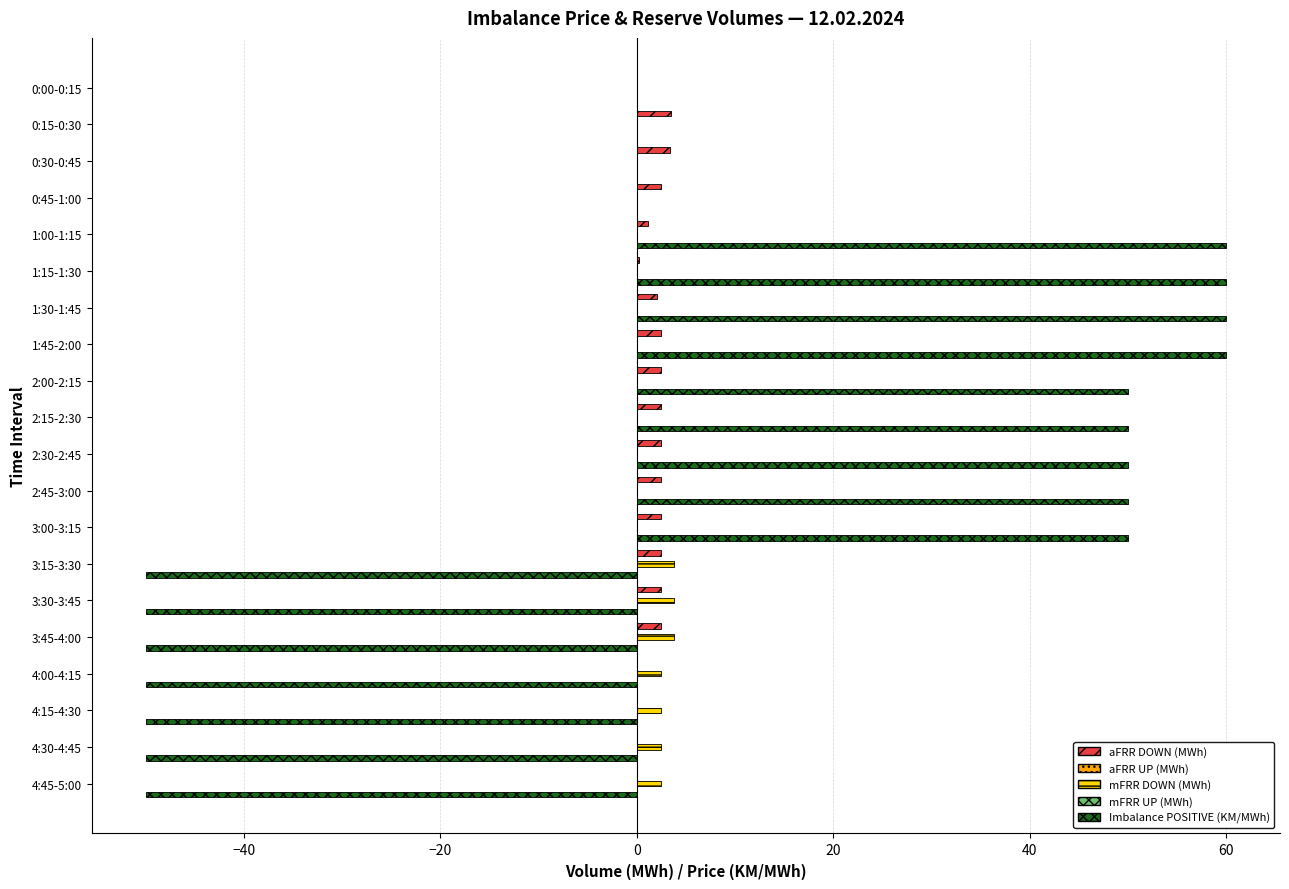

True or false: aFRR DOWN (MWh) has a value of 2.5 at 0:45-1:00.

True